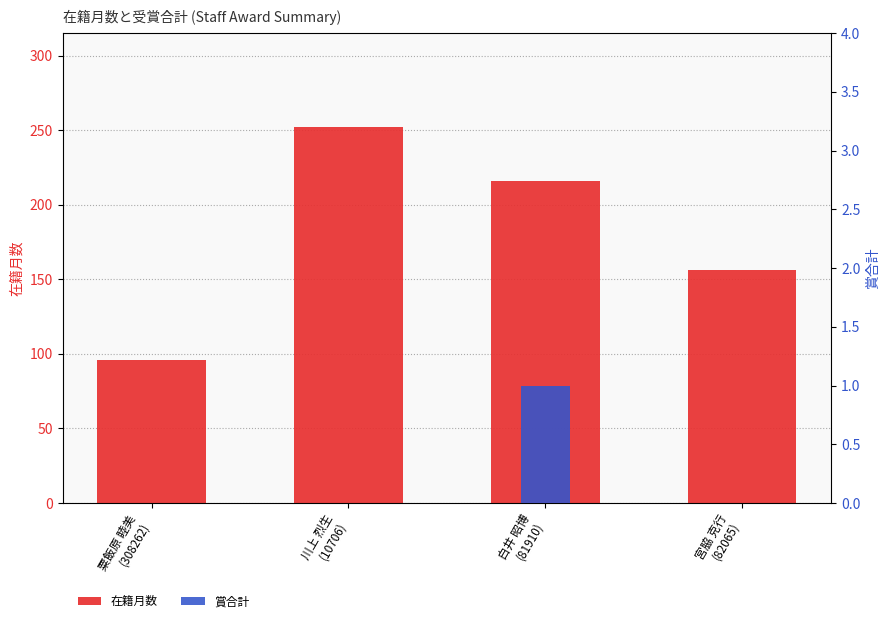

Is it true that 在籍月数 equals 156 at 宮脇 克行
(82065)?

True